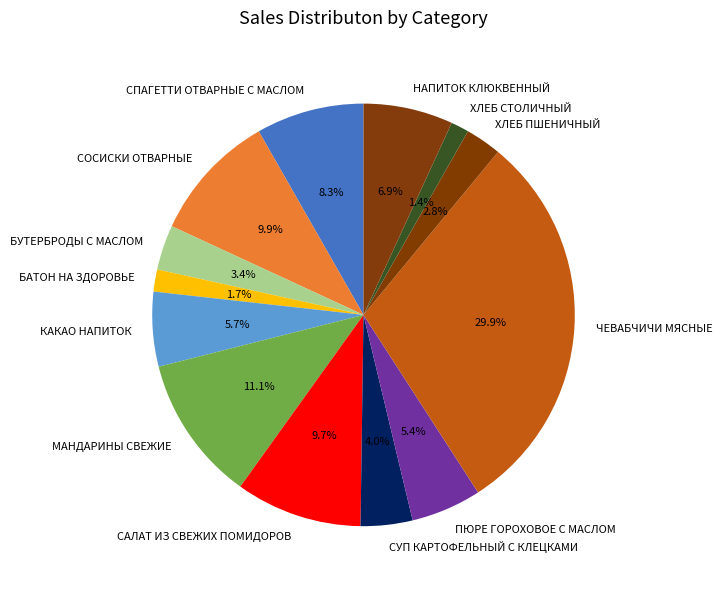

What is the ratio of the value at СУП КАРТОФЕЛЬНЫЙ С КЛЕЦКАМИ to the value at БУТЕРБРОДЫ С МАСЛОМ?

1.2